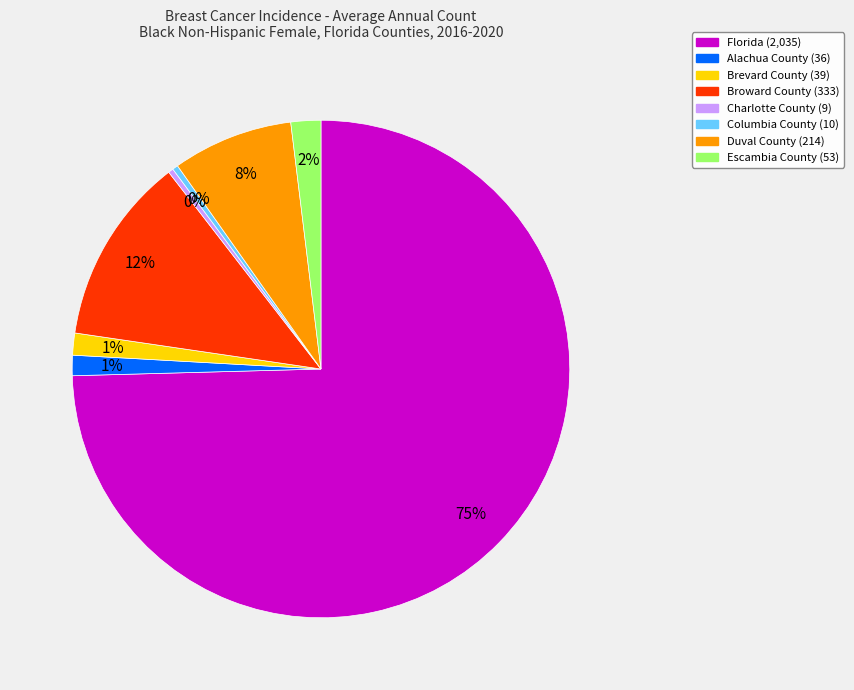

Which category has the biggest portion of the pie?

Florida